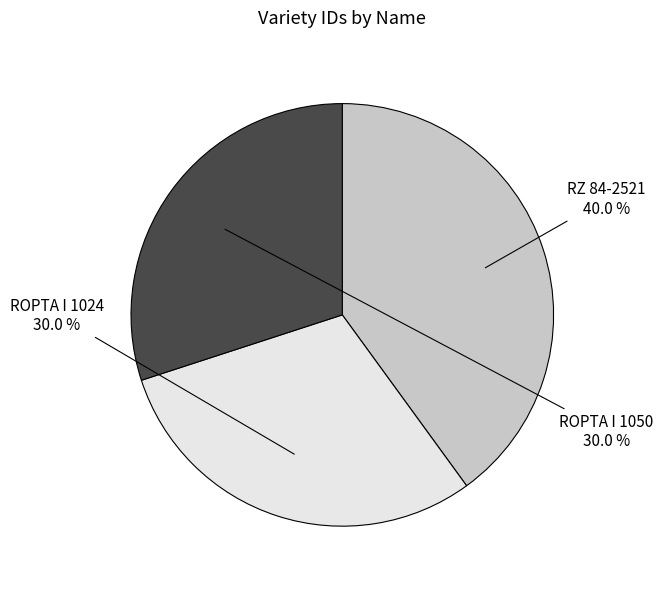

Is there a majority slice in this chart?

No